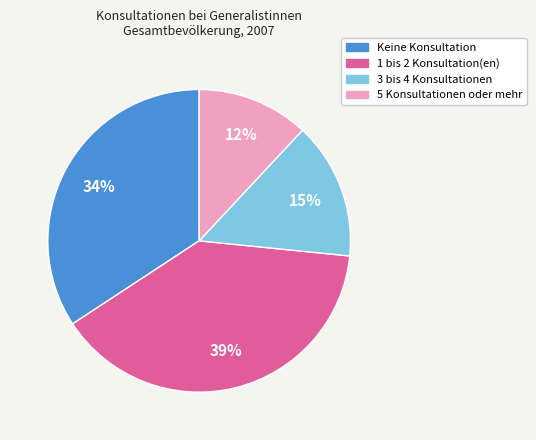

Rank the categories by value from lowest to highest.

5 Konsultationen oder mehr, 3 bis 4 Konsultationen, Keine Konsultation, 1 bis 2 Konsultation(en)